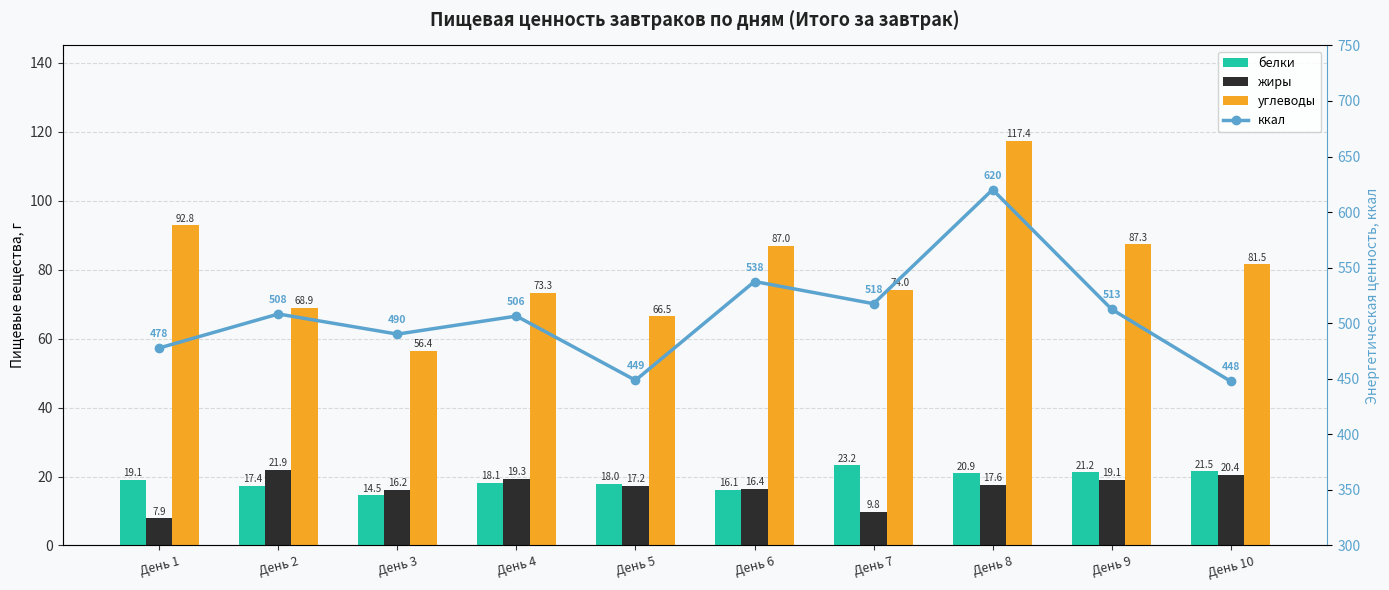

The углеводы series shows 46.5 at День 10. True or false?

False